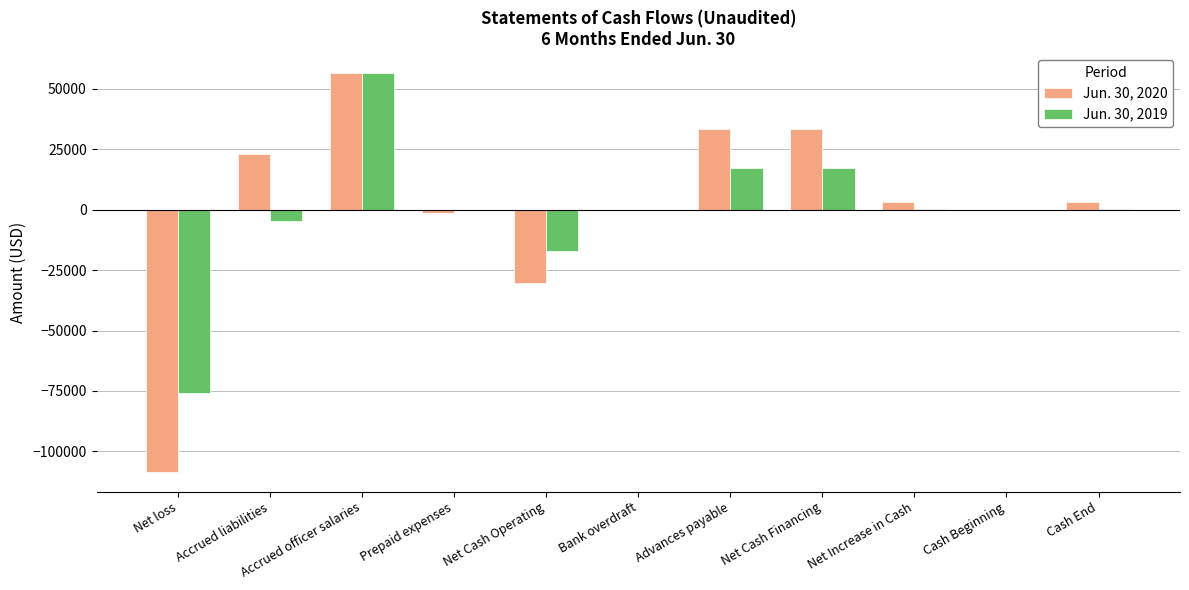

Is it true that Jun. 30, 2019 equals 0 at Prepaid expenses?

True